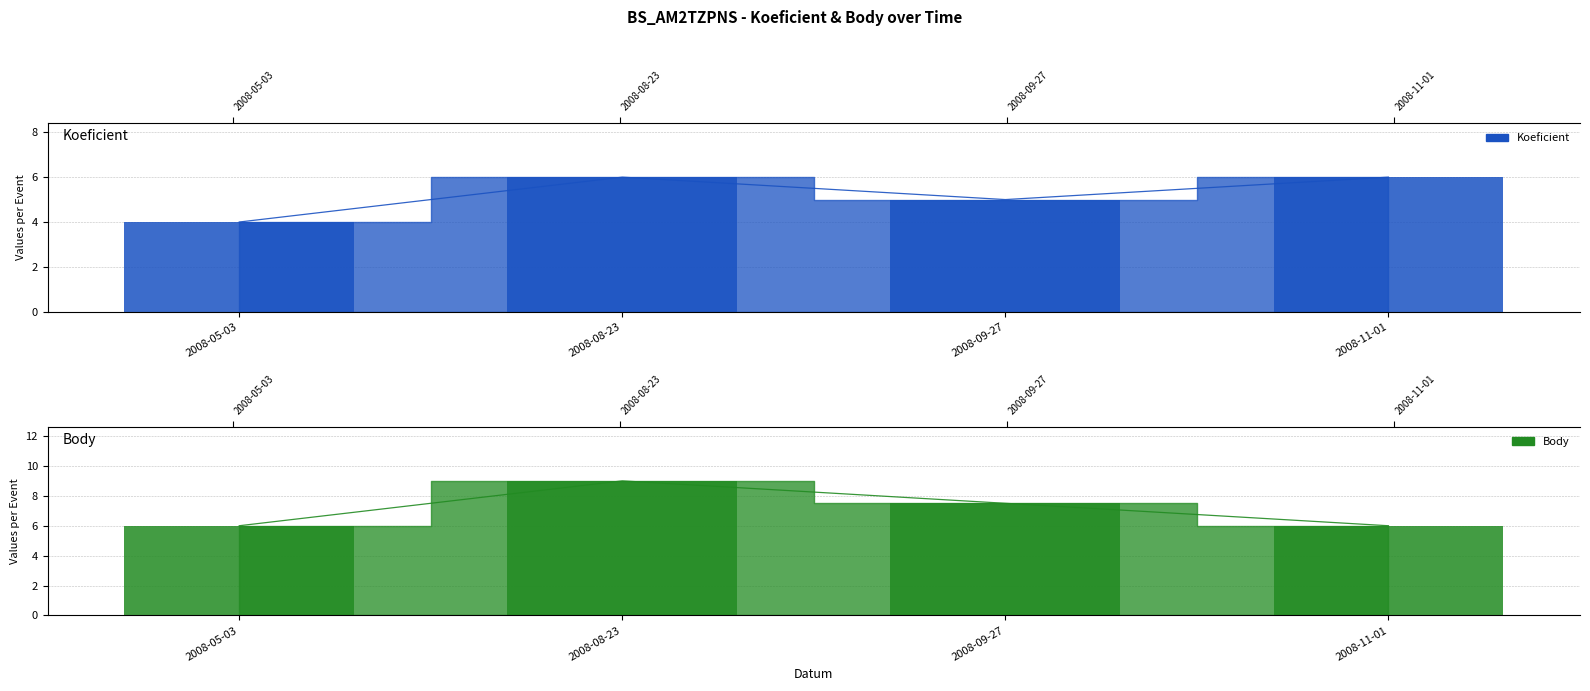

Which series has the widest spread of values?

Body